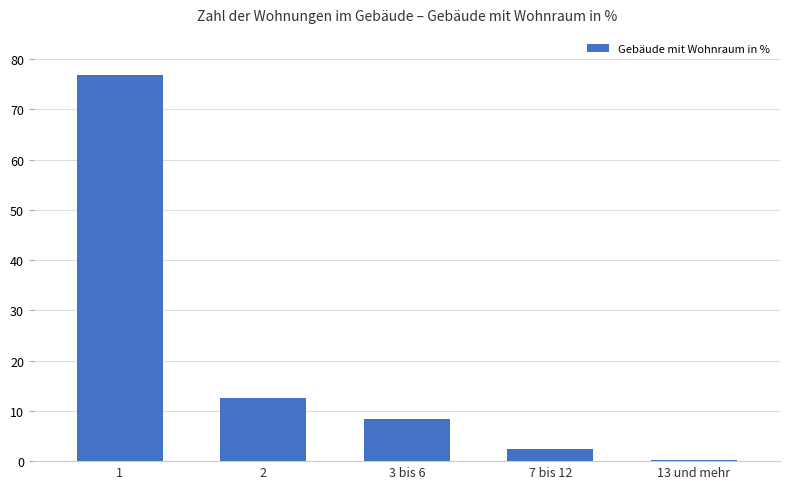

What is the sum of the values at 7 bis 12 and 3 bis 6?

10.8